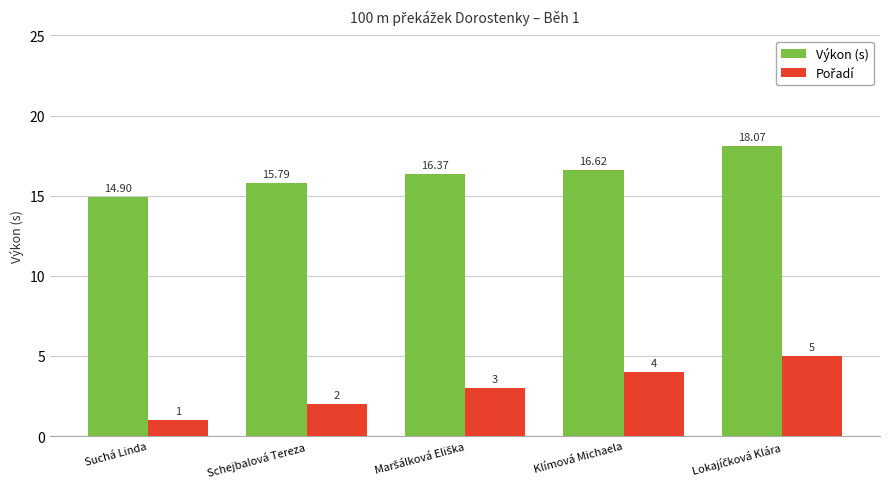

What is the average value of the Výkon (s) series?

16.4